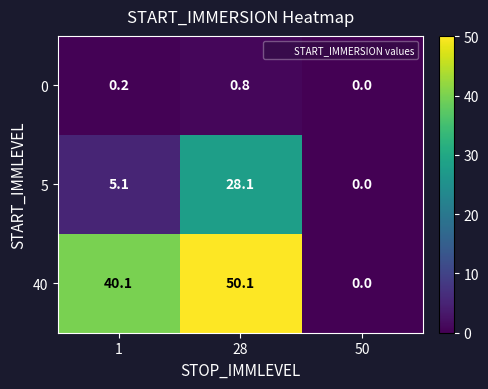

List the series in order of their peak value, lowest first.

0, 5, 40